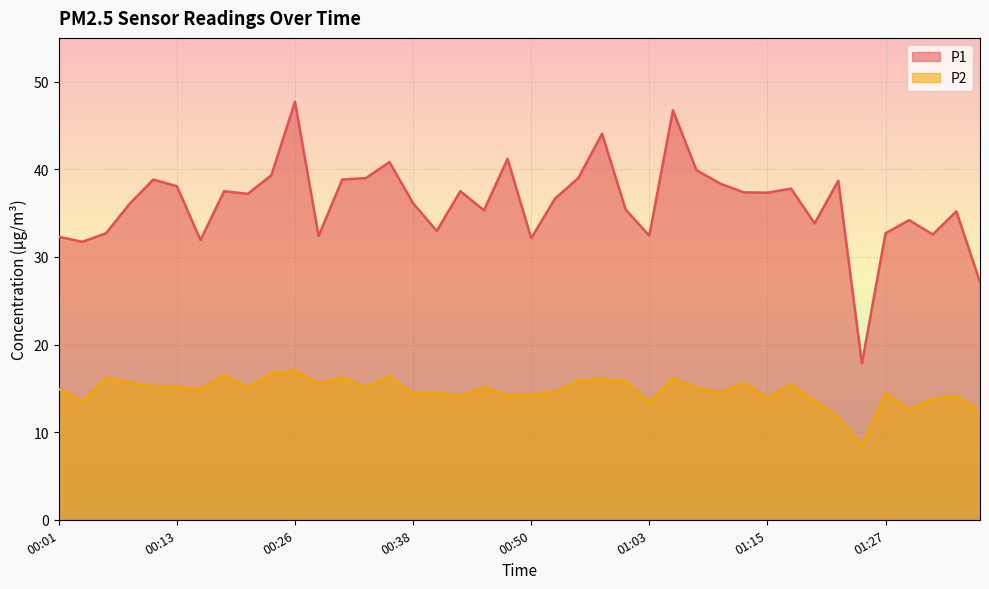

How many series are shown in this chart?

2